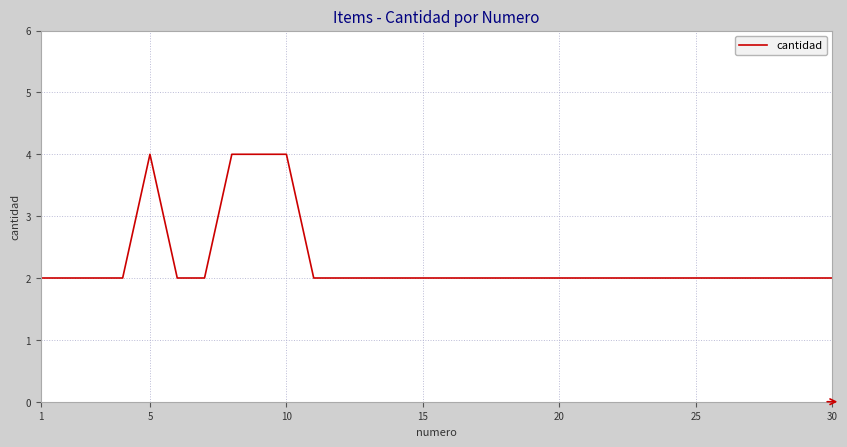

What is the maximum value shown in the chart?

4